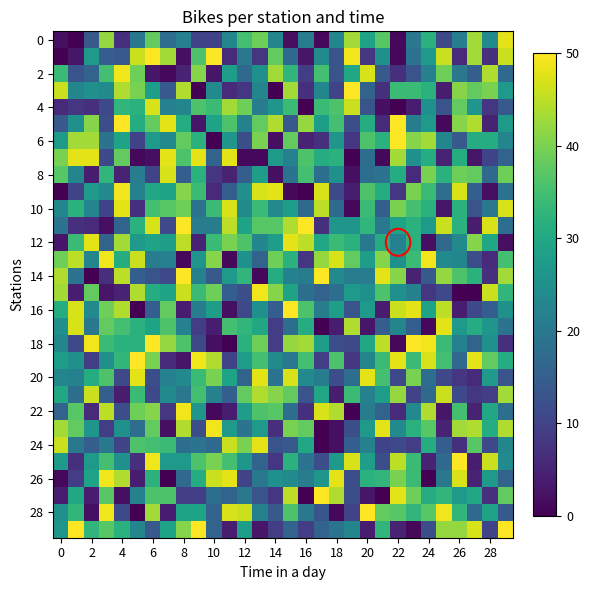

At how many categories does at least one series exceed 42?

30